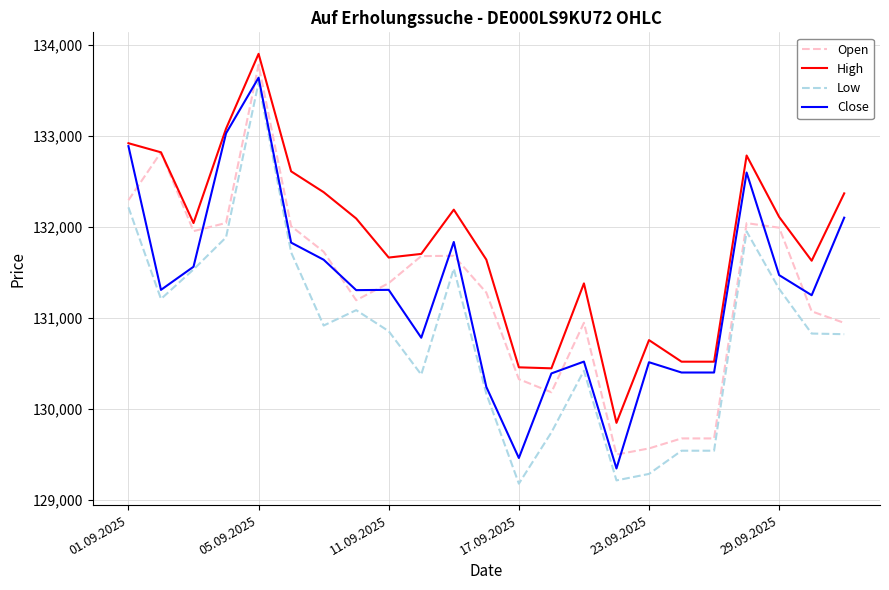

Which series ends up on top after the final intersection of Open and Close?

Close